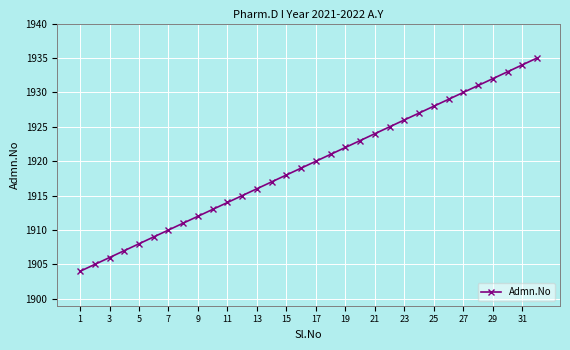

What is the maximum value shown in the chart?

1935